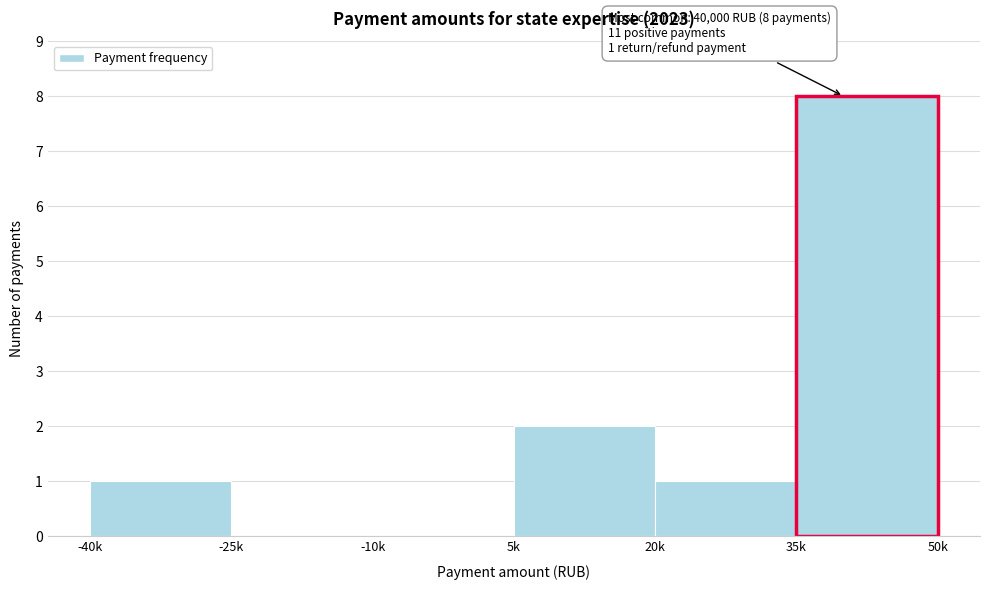

Reading left to right, transcribe all the data shown in this chart.

-40k=1	-25k=0	-10k=0	5k=2	20k=1	35k=8